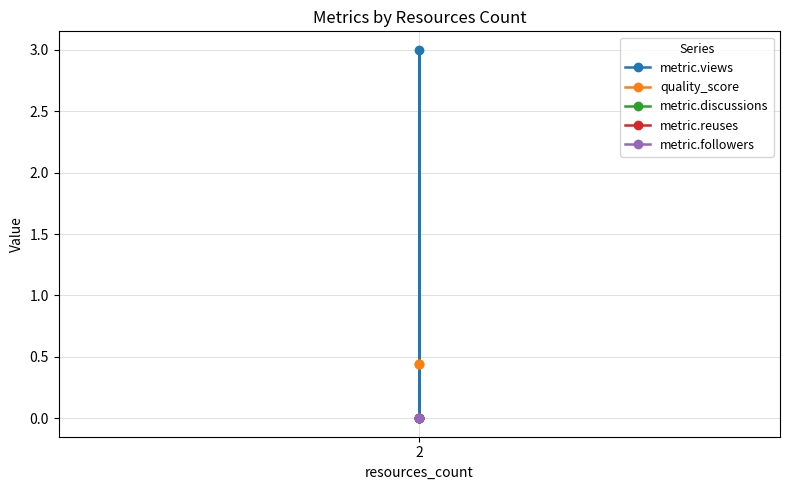

What is the label of the 1st point from the left?

2